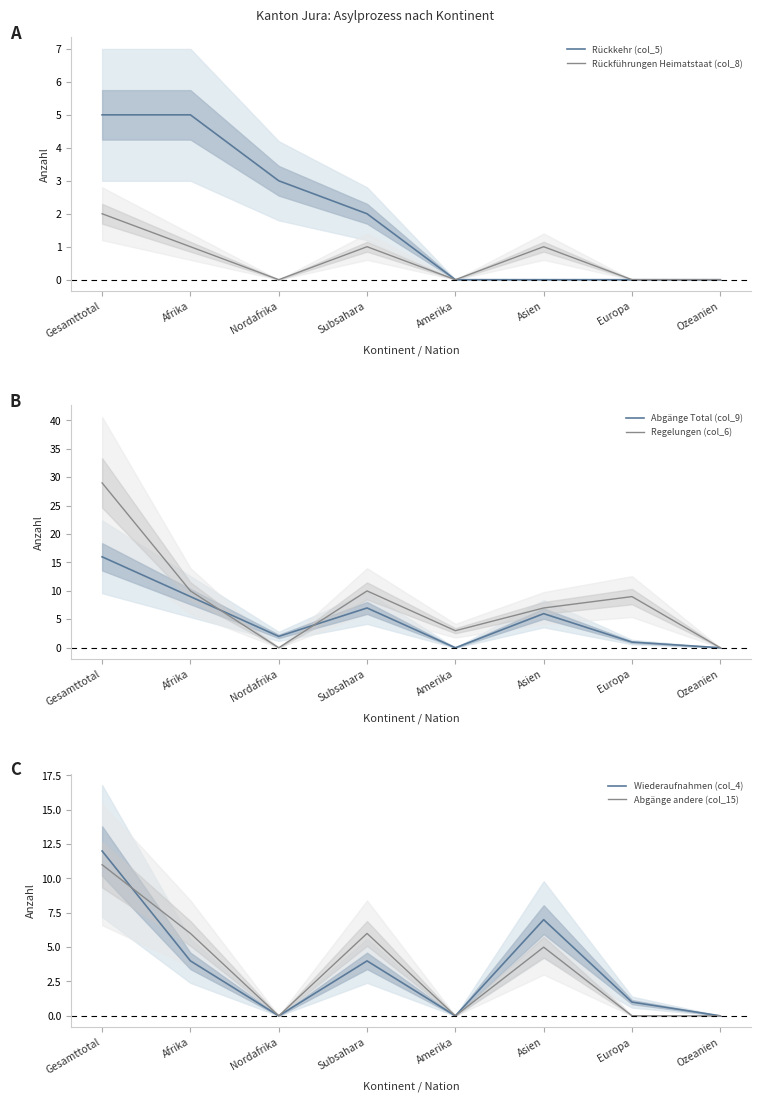

The Regelungen (col_6) series shows 2 at Amerika. True or false?

False